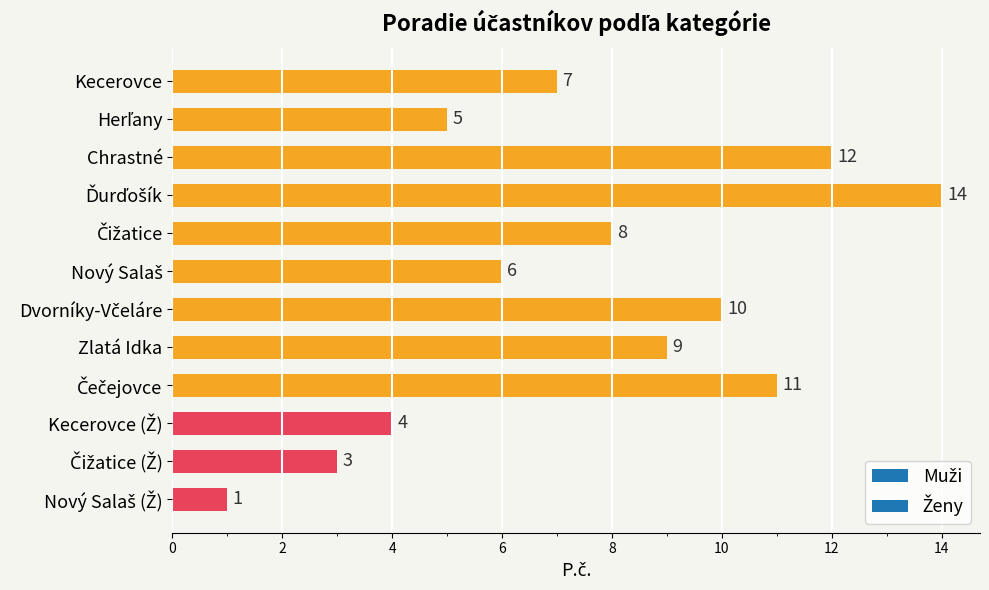

What is the value of the 12th bar from the top?

1